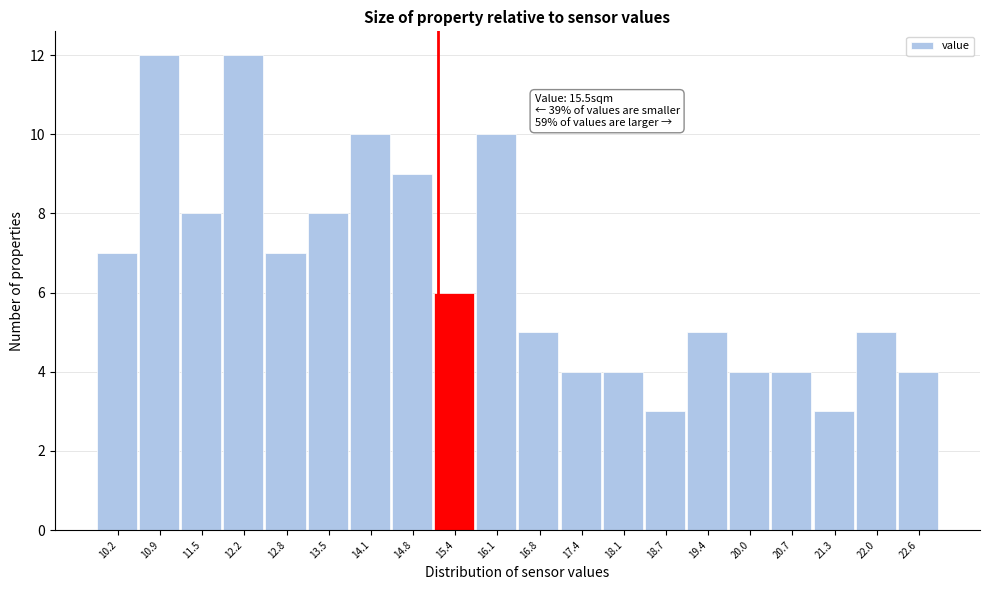

Reading left to right, list all the values displayed in this chart.

10.2=7	10.9=12	11.5=8	12.2=12	12.8=7	13.5=8	14.1=10	14.8=9	15.4=6	16.1=10	16.8=5	17.4=4	18.1=4	18.7=3	19.4=5	20.0=4	20.7=4	21.3=3	22.0=5	22.6=4